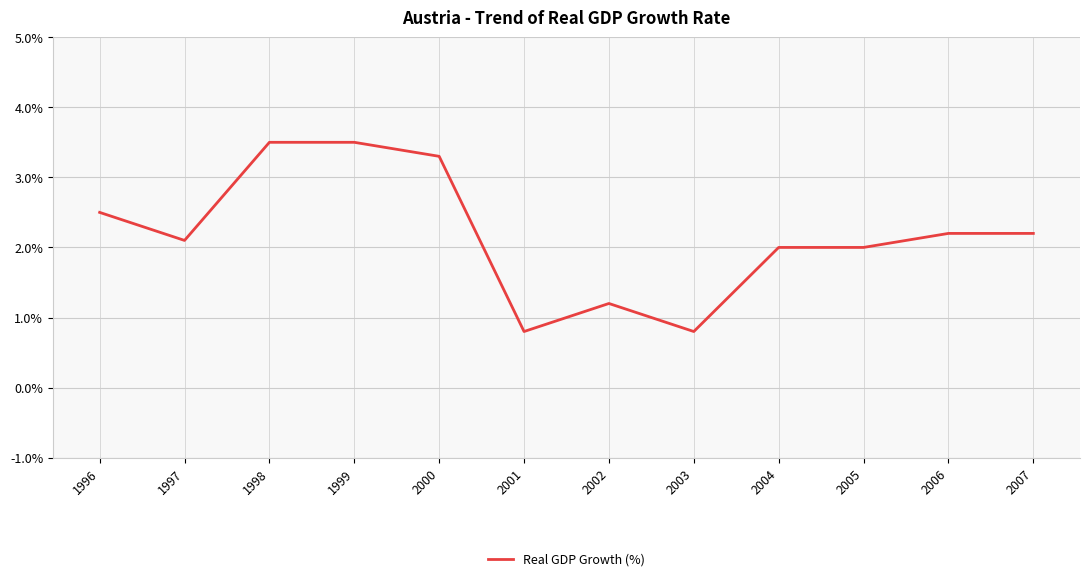

Between 1999 and 2005, which is larger?

1999